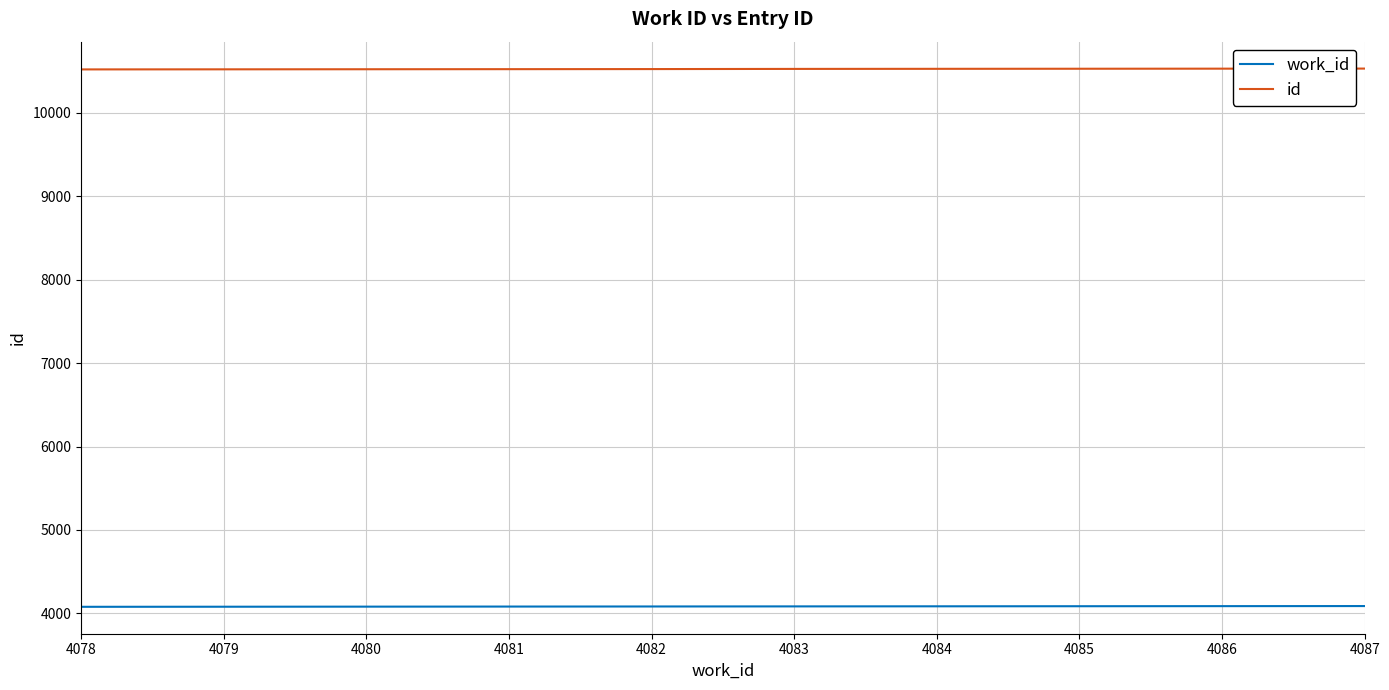

True or false: id and work_id cross at least once.

False